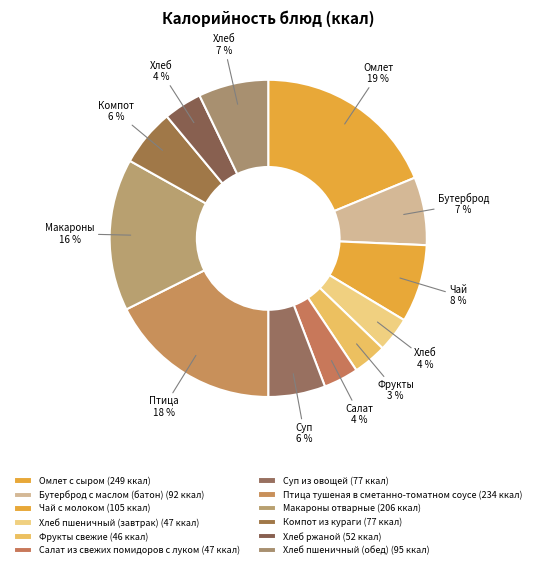

To the nearest percent, what is the difference between the Салат из свежих помидоров с луком and Омлет с сыром slice percentages?

15%